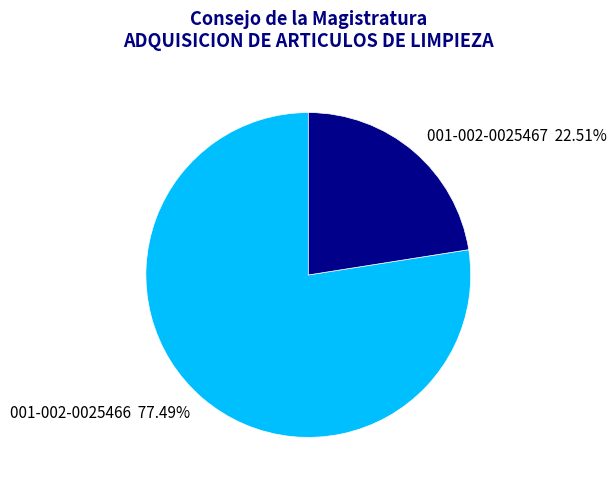

How many slices are in this pie chart?

2